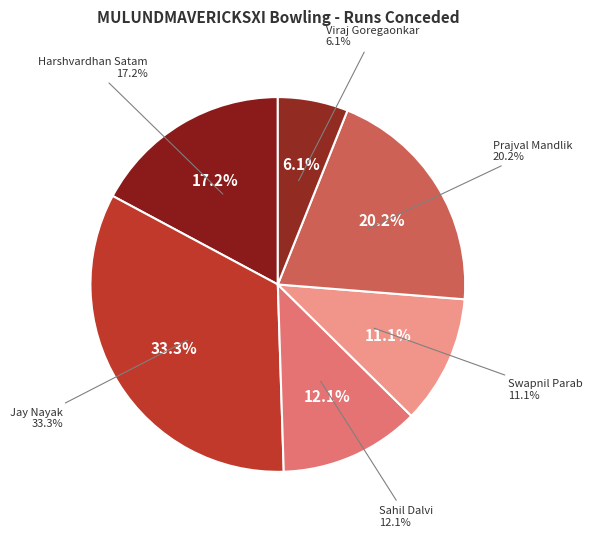

Does Harshvardhan Satam represent more than half of the total?

No